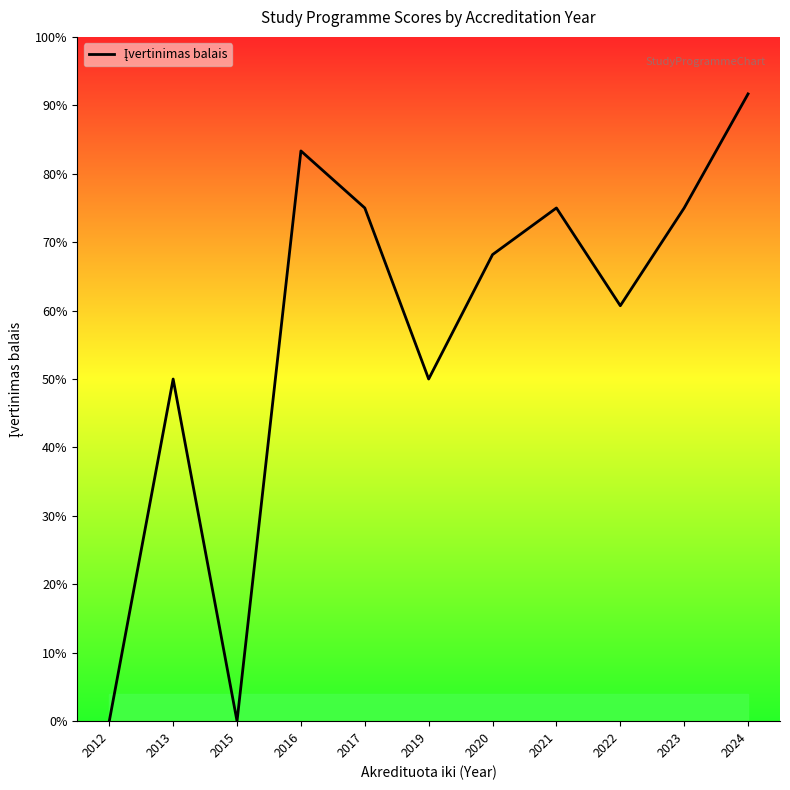

Which label corresponds to the largest value in the chart?

2024